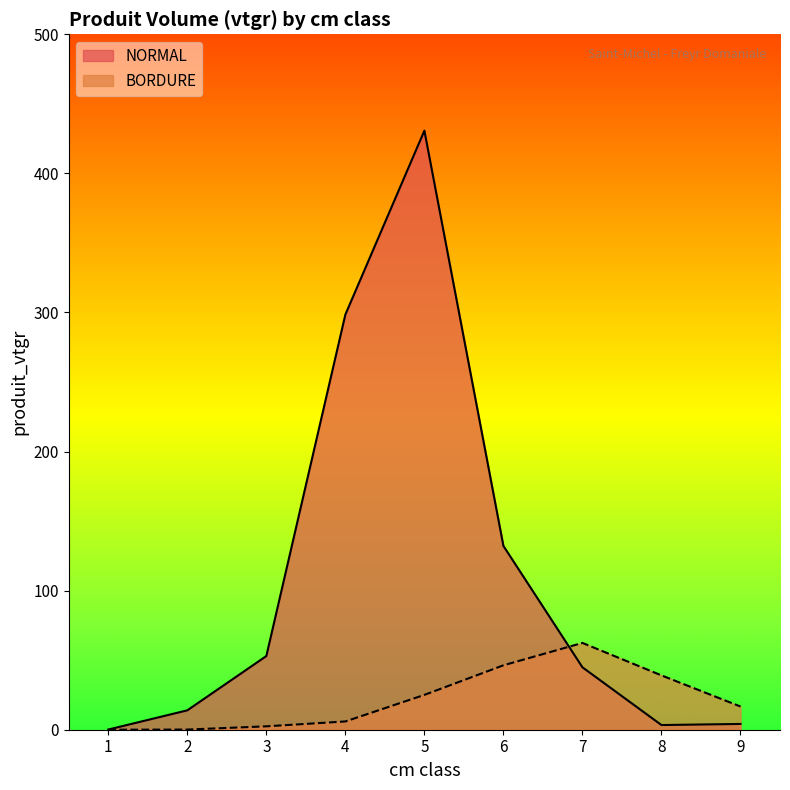

Rank the series at 5 from lowest to highest value.

BORDURE, NORMAL